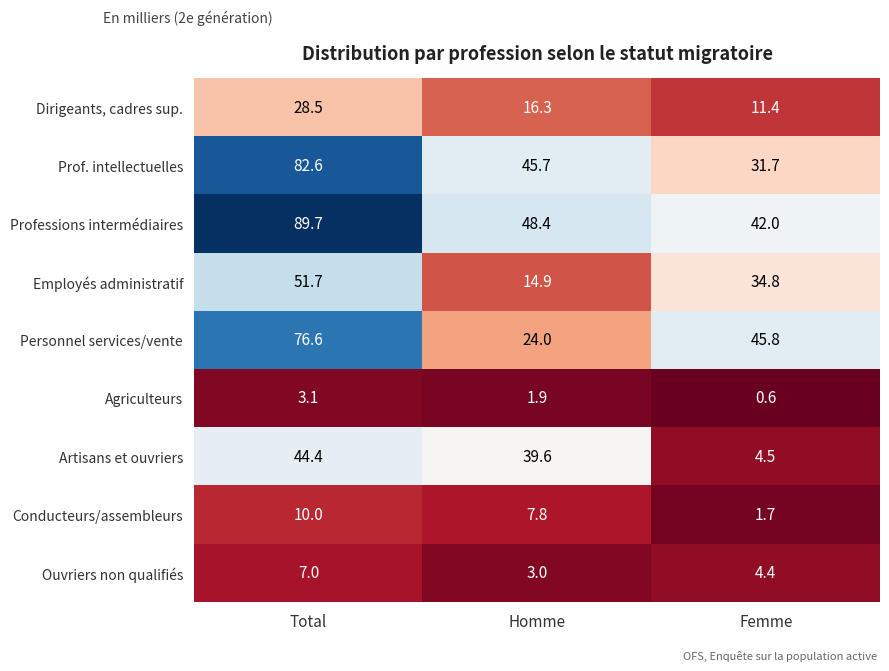

Reading left to right, transcribe all the data shown in this chart.

Dirigeants, cadres sup.: 28.5	16.3	11.4
Prof. intellectuelles: 82.6	45.7	31.7
Professions intermédiaires: 89.7	48.4	42.0
Employés administratif: 51.7	14.9	34.8
Personnel services/vente: 76.6	24.0	45.8
Agriculteurs: 3.1	1.9	0.6
Artisans et ouvriers: 44.4	39.6	4.5
Conducteurs/assembleurs: 10.0	7.8	1.7
Ouvriers non qualifiés: 7.0	3.0	4.4